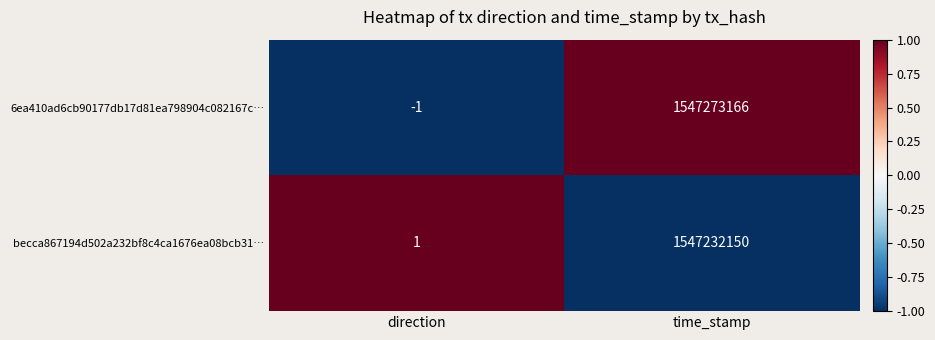

Which series has the widest spread of values?

6ea410ad6cb90177db17d81ea798904c082167c…